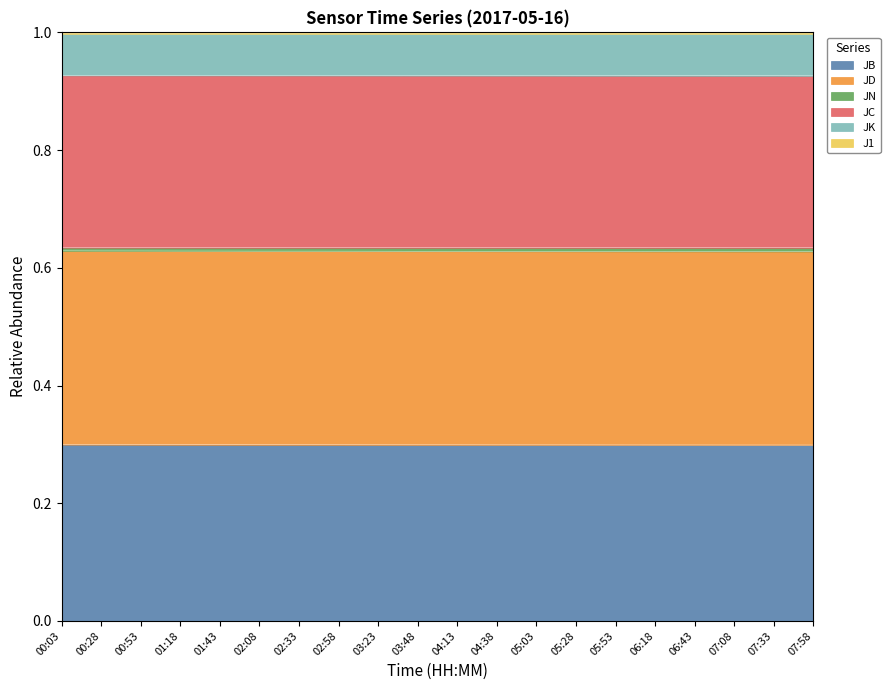

How many JN values are between 0 and 1?

20